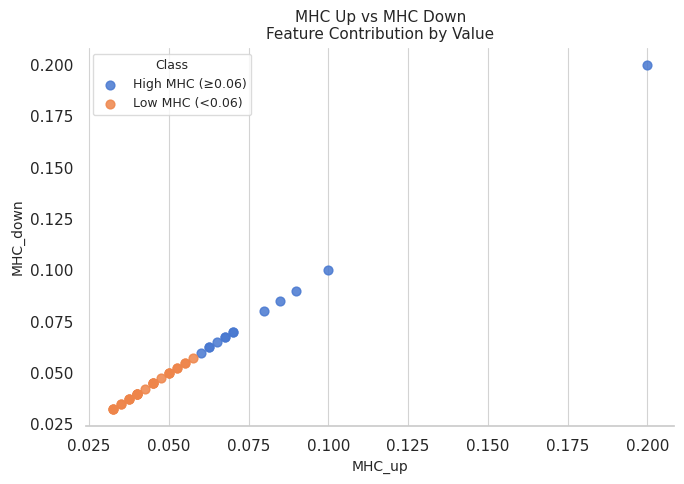

Which series has the widest spread of Y values?

High MHC (≥0.06)